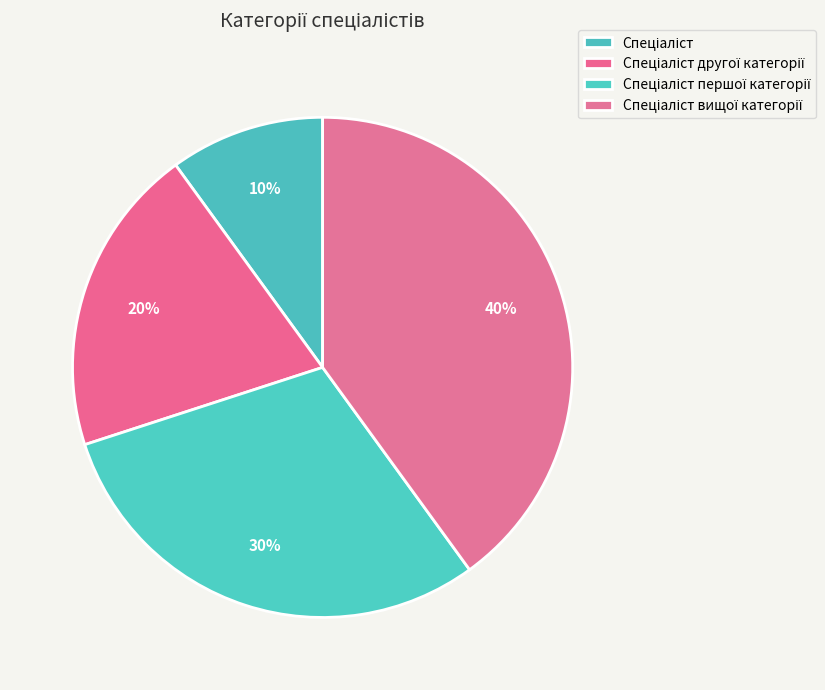

How many segments does this pie chart have?

4